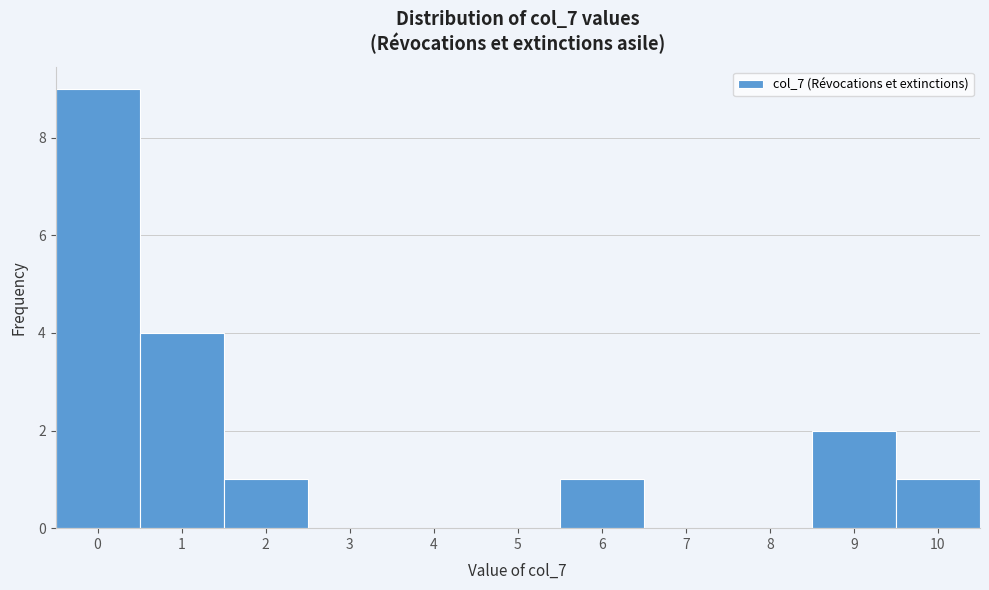

How tall is the bar that spans 8.5 to 9.5 on the x-axis? The values are not printed on the chart, so give them approximately, as read against the axis.

2